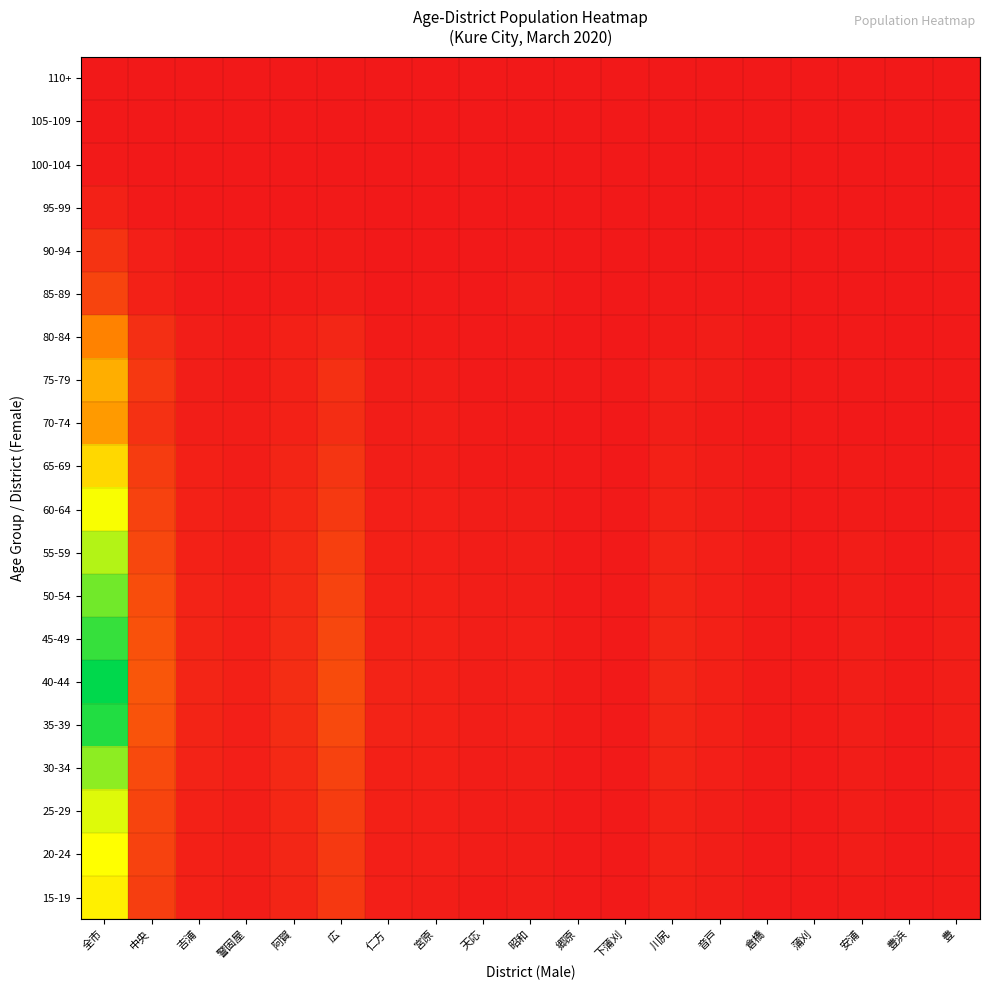

At which category is the sum across all series the highest?

全市